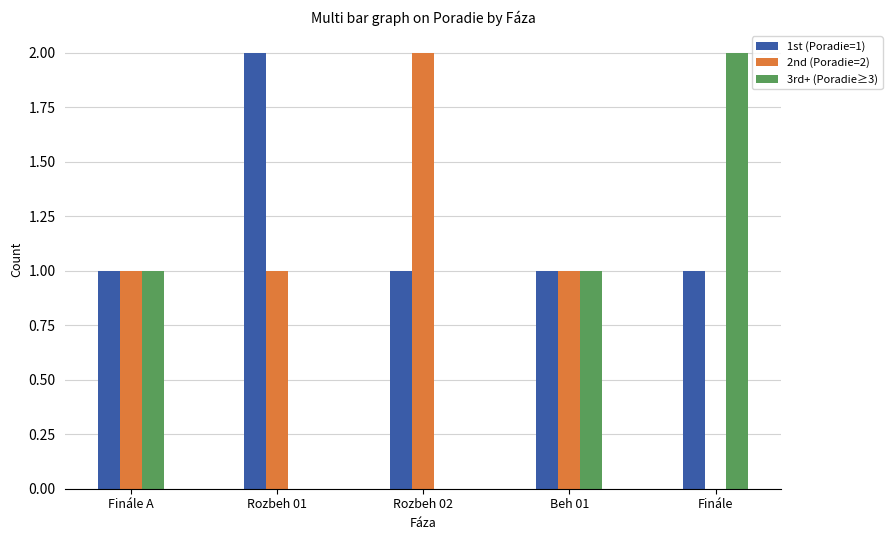

Is the value of 2nd (Poradie=2) at Finále A greater than the value of 3rd+ (Poradie≥3) at Finále?

No